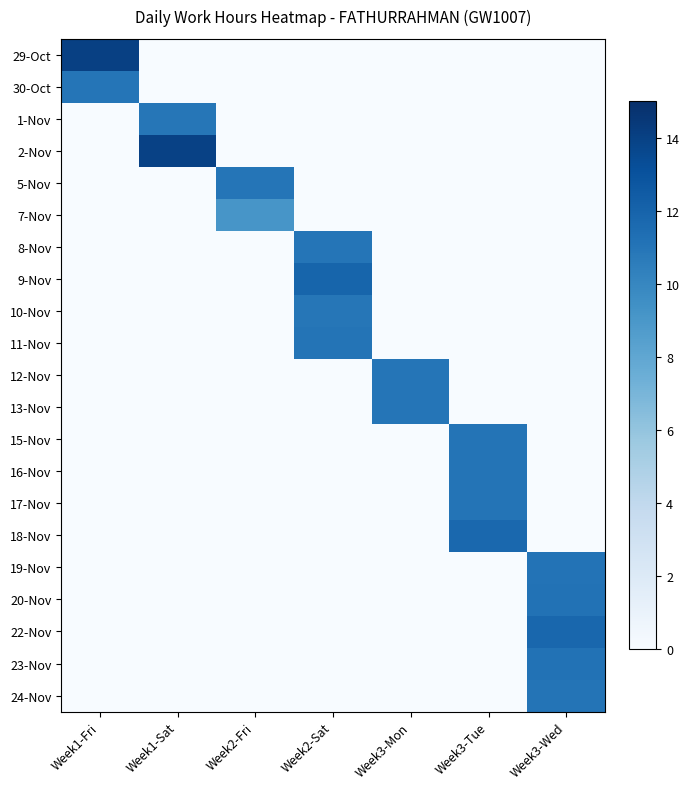

What is the spread (max minus min) of values at Week3-Wed?

11.8